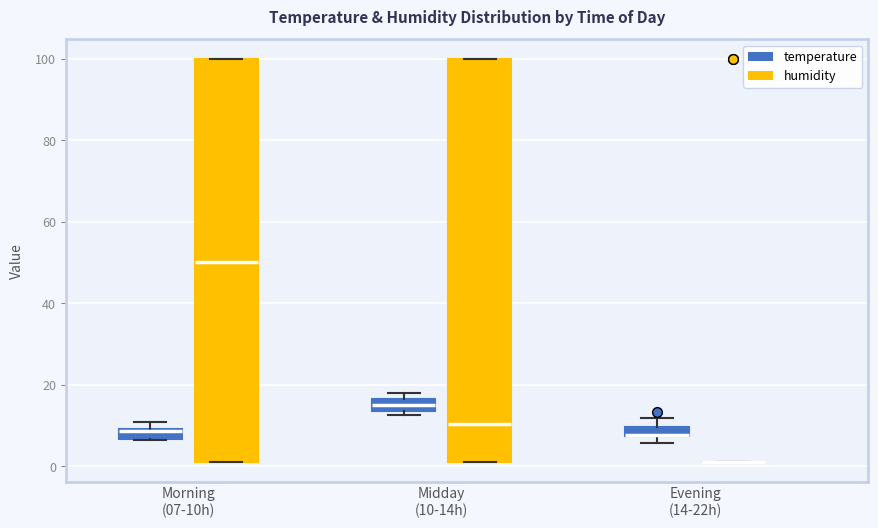

Where is the lower edge of the box for Morning (07-10h) (humidity) on the y-axis? The values are not printed on the chart, so give them approximately, as read against the axis.

2